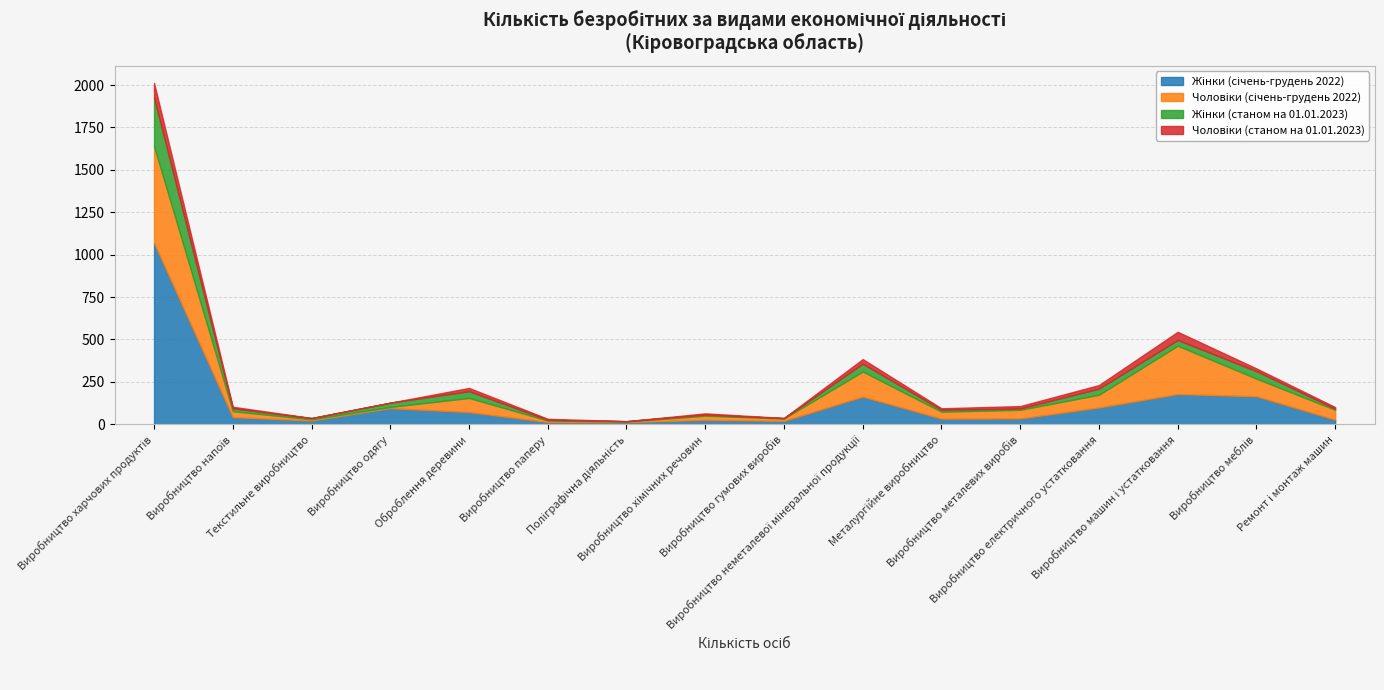

At which label does Чоловіки (станом на 01.01.2023) reach its minimum?

Виробництво одягу